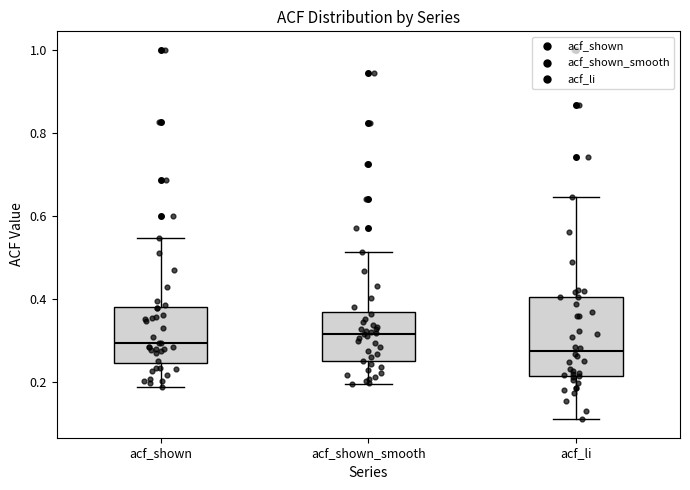

Reading left to right, read every box against the y-axis: the position of its median line, the range the box covers, and the ends of its whiskers. The values are not printed on the chart, so give them approximately, as read against the axis.

acf_shown: median 0.30, box 0.24 to 0.38, whiskers 0.18 to 0.54
acf_shown_smooth: median 0.32, box 0.26 to 0.36, whiskers 0.20 to 0.52
acf_li: median 0.28, box 0.22 to 0.40, whiskers 0.12 to 0.64